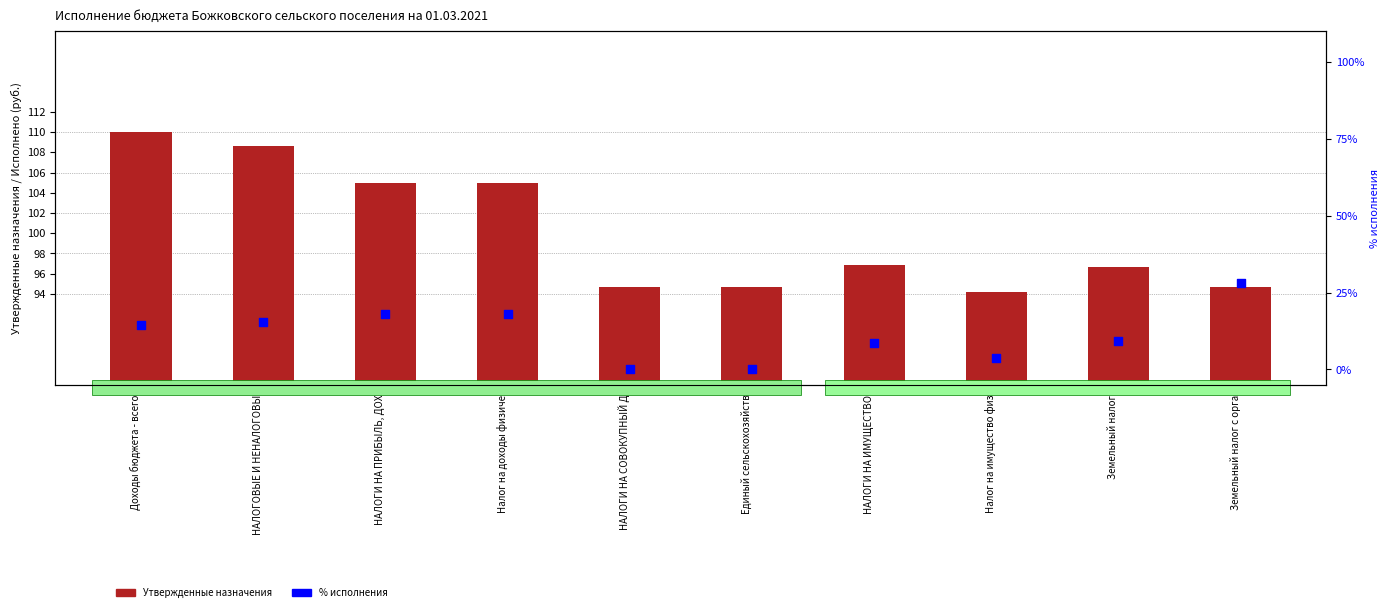

Which series has the widest spread of Y values?

% исполнения